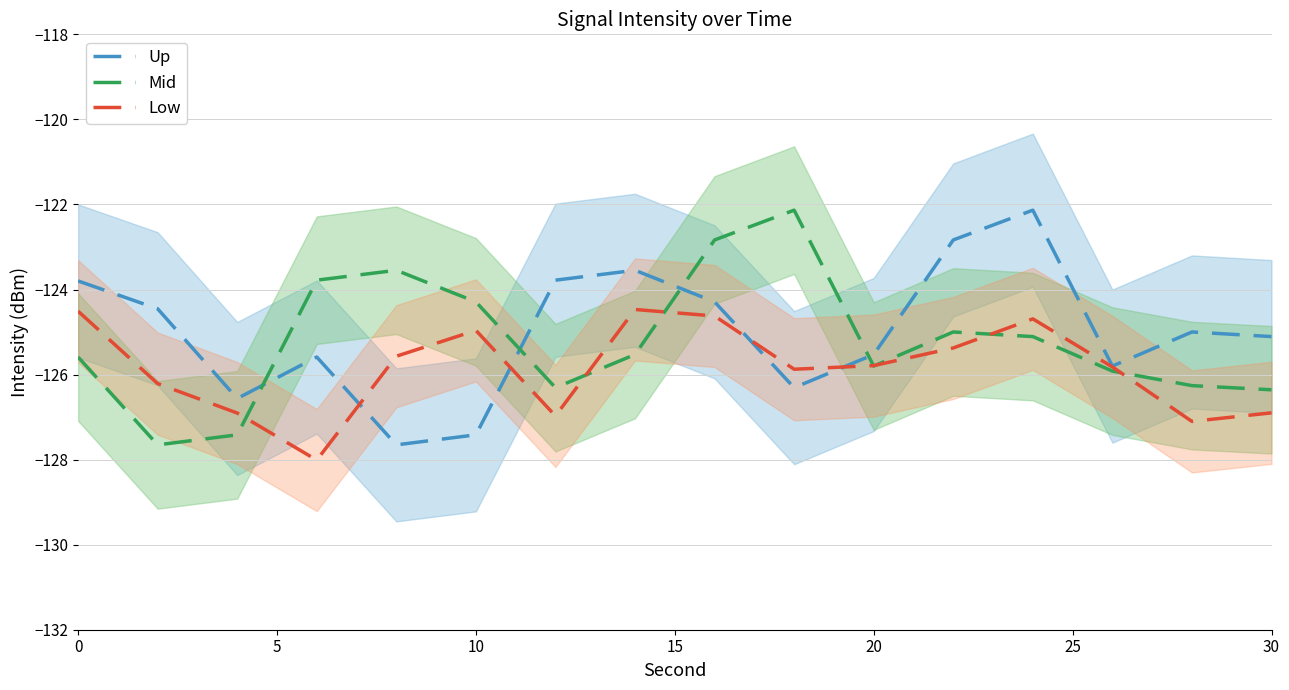

Reading left to right, list all the values displayed in this chart.

Up: -123.8	-124.5	-126.6	-125.6	-127.7	-127.4	-123.8	-123.5	-124.3	-126.3	-125.5	-122.8	-122.1	-125.8	-125.0	-125.1
Mid: -125.6	-127.7	-127.4	-123.8	-123.5	-124.3	-126.3	-125.5	-122.8	-122.1	-125.8	-125.0	-125.1	-125.9	-126.3	-126.4
Low: -124.5	-126.2	-126.9	-128.0	-125.6	-125.0	-127.0	-124.5	-124.6	-125.9	-125.8	-125.4	-124.7	-125.8	-127.1	-126.9